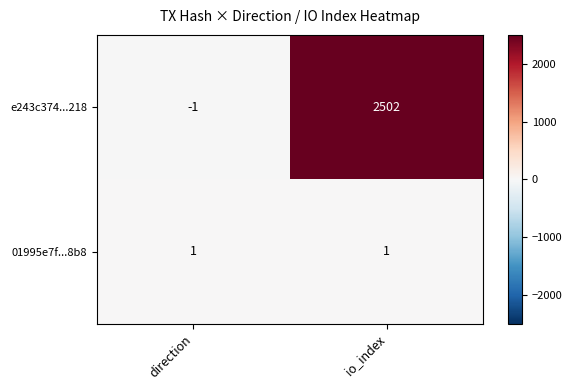

Which series changed the most between direction and io_index?

e243c374...218